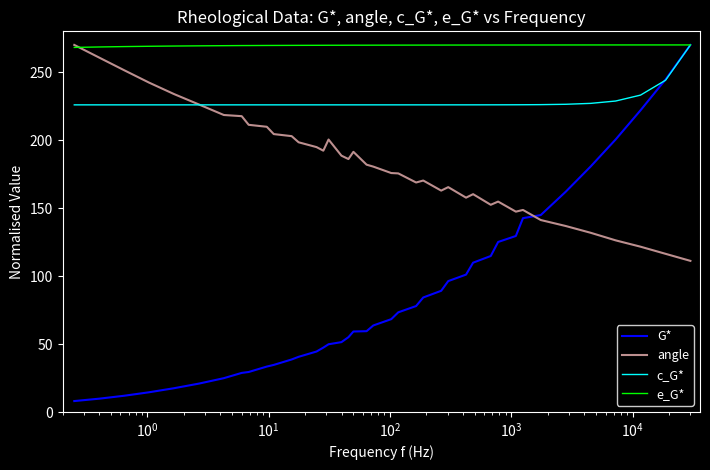

What is the minimum value shown in the chart?

8.1